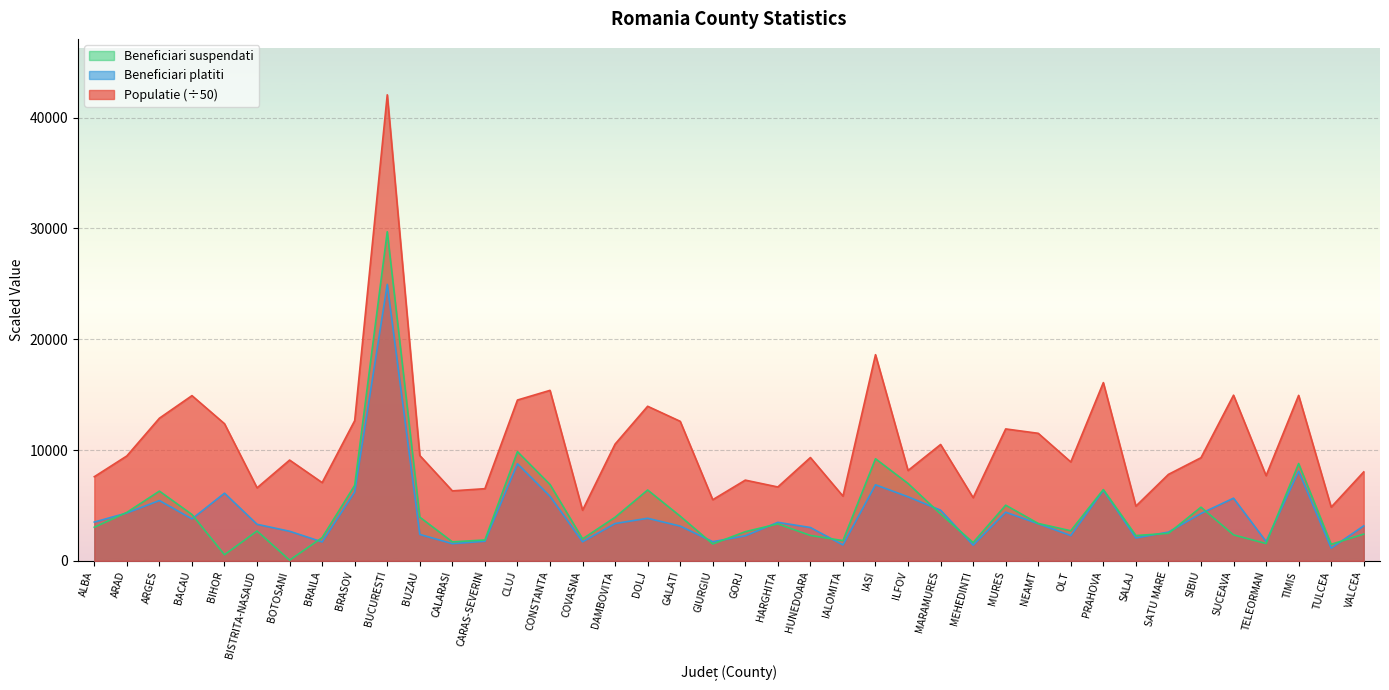

At which label is Beneficiari platiti closest to 13044?

CLUJ